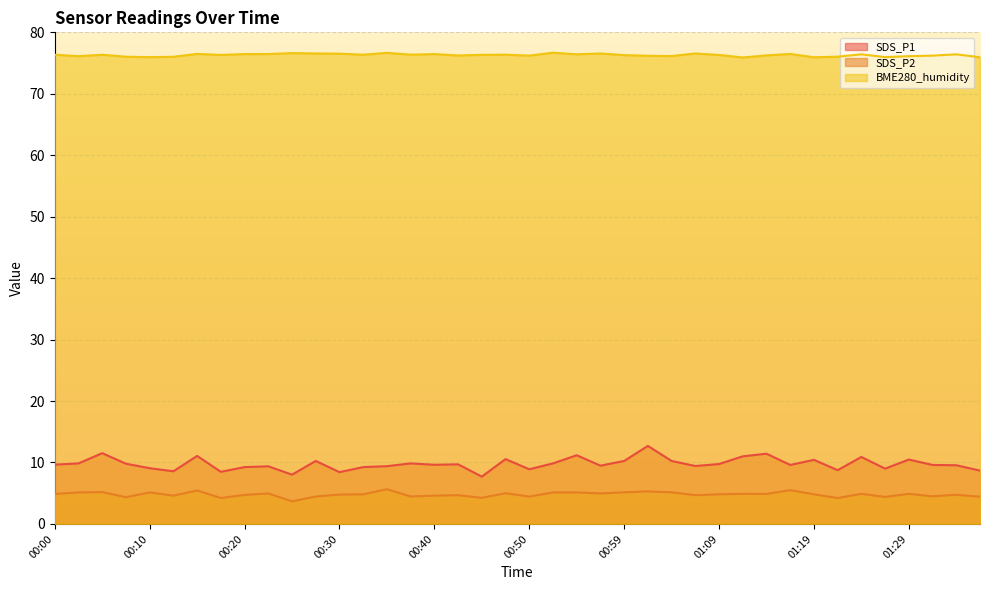

Reading left to right, extract all data points from this chart.

SDS_P1: 9.7	9.8	11.5	9.8	9.1	8.6	11.1	8.5	9.2	9.4	8.0	10.2	8.4	9.2	9.4	9.8	9.6	9.7	7.7	10.6	8.9	9.8	11.2	9.5	10.2	12.7	10.2	9.4	9.8	11.0	11.4	9.6	10.4	8.8	10.9	9.0	10.5	9.6	9.6	8.7
SDS_P2: 4.9	5.1	5.2	4.3	5.1	4.6	5.5	4.2	4.7	5.0	3.7	4.5	4.8	4.8	5.7	4.5	4.6	4.7	4.2	5.0	4.5	5.1	5.1	5.0	5.2	5.3	5.2	4.7	4.8	4.9	4.9	5.5	4.8	4.2	4.9	4.4	4.9	4.5	4.8	4.4
BME280_humidity: 76.3	76.1	76.3	76.0	76.0	76.0	76.5	76.3	76.5	76.5	76.6	76.6	76.5	76.4	76.7	76.4	76.5	76.2	76.3	76.4	76.2	76.7	76.4	76.6	76.3	76.2	76.1	76.6	76.3	75.9	76.2	76.5	75.9	76.0	76.4	76.0	76.1	76.2	76.4	76.0